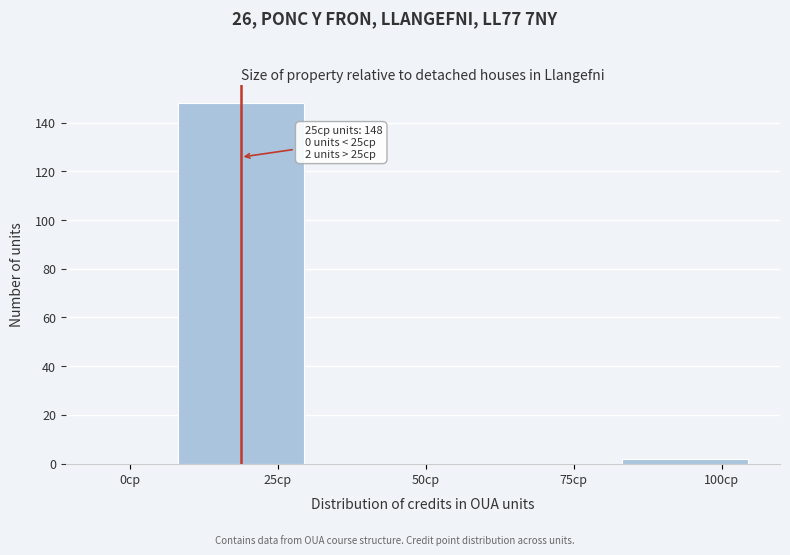

Reading left to right, what are all the values shown in this chart?

0cp=0	25cp=148	50cp=0	75cp=0	100cp=2